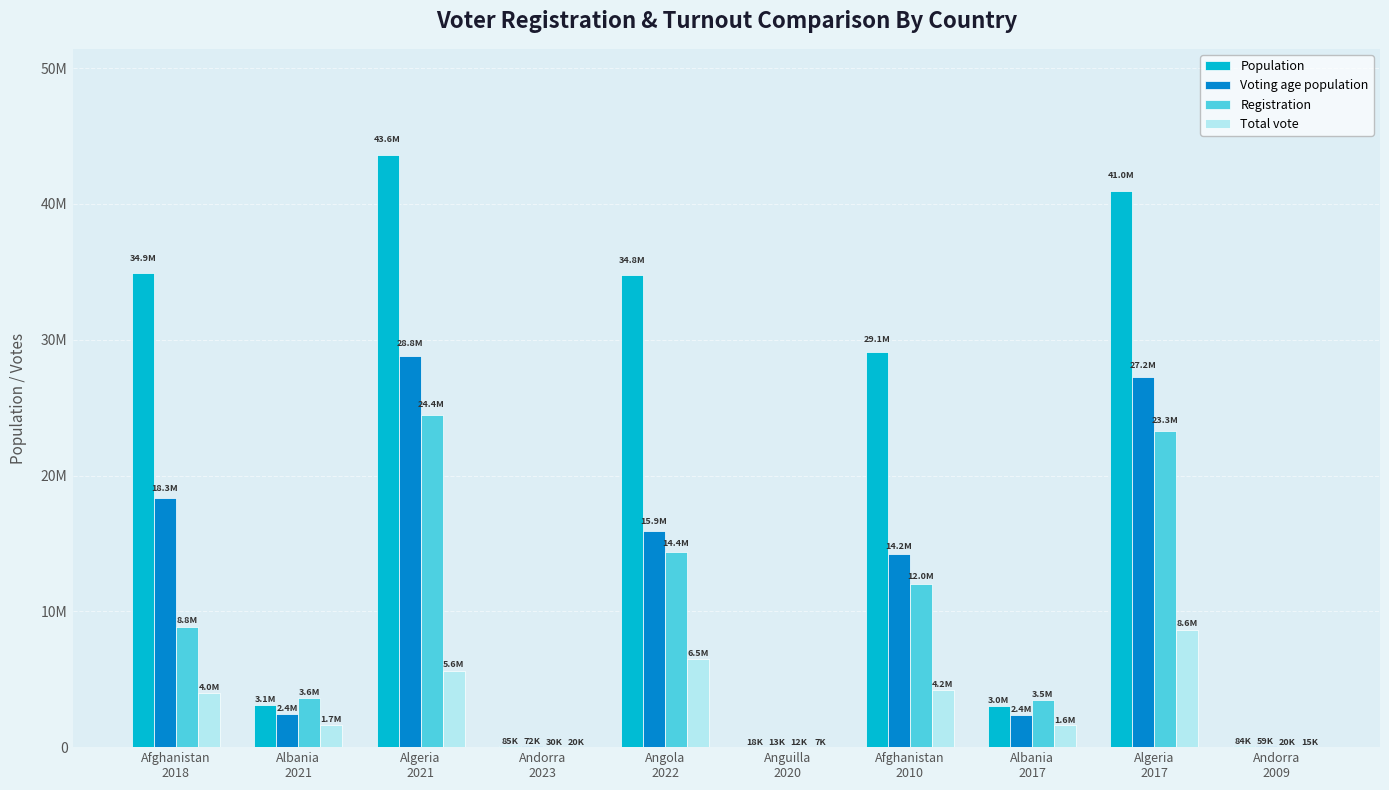

What are all the series names shown in the legend?

Population, Voting age population, Registration, Total vote